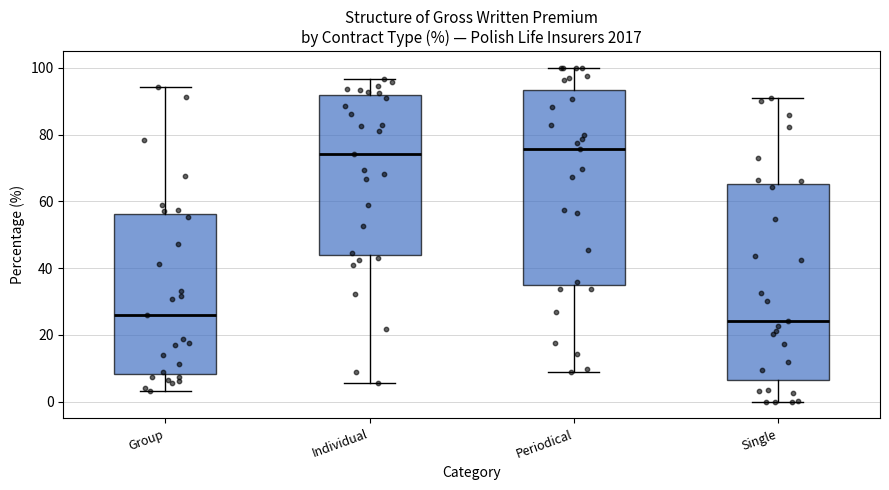

Reading left to right, read every box against the y-axis: the position of its median line, the range the box covers, and the ends of its whiskers. The values are not printed on the chart, so give them approximately, as read against the axis.

Group: median 26, box 8 to 56, whiskers 4 to 94
Individual: median 74, box 44 to 92, whiskers 6 to 96
Periodical: median 76, box 34 to 94, whiskers 8 to 100
Single: median 24, box 6 to 66, whiskers 0 to 92